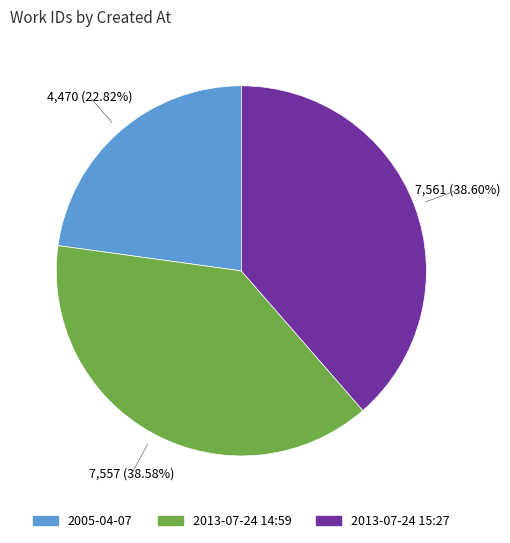

Is there any slice that represents more than half of the pie?

No